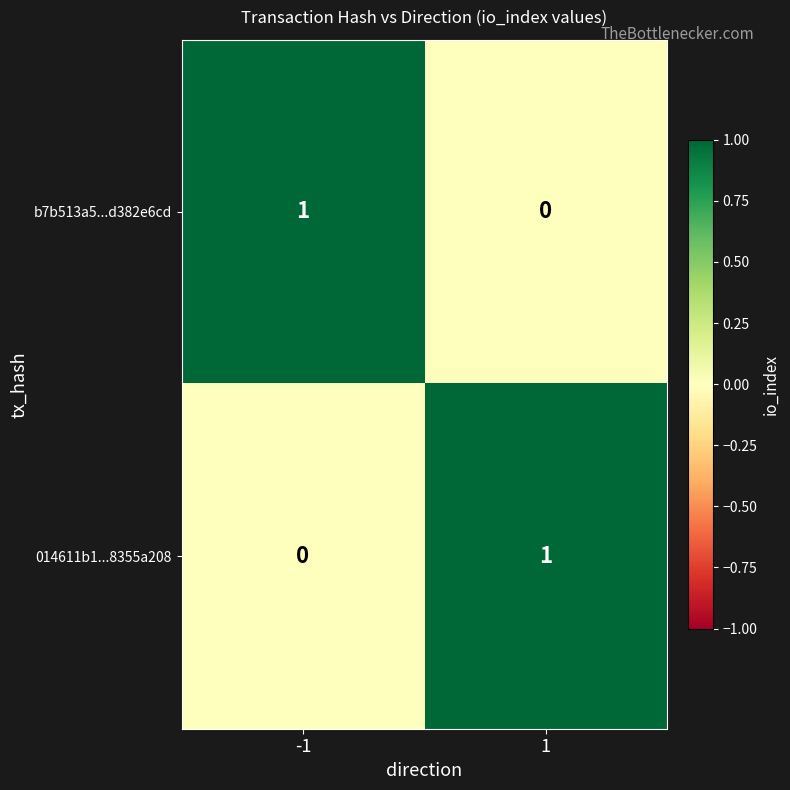

Reading right to left, extract all data points from this chart.

b7b513a5...d382e6cd: 0	1
014611b1...8355a208: 1	0